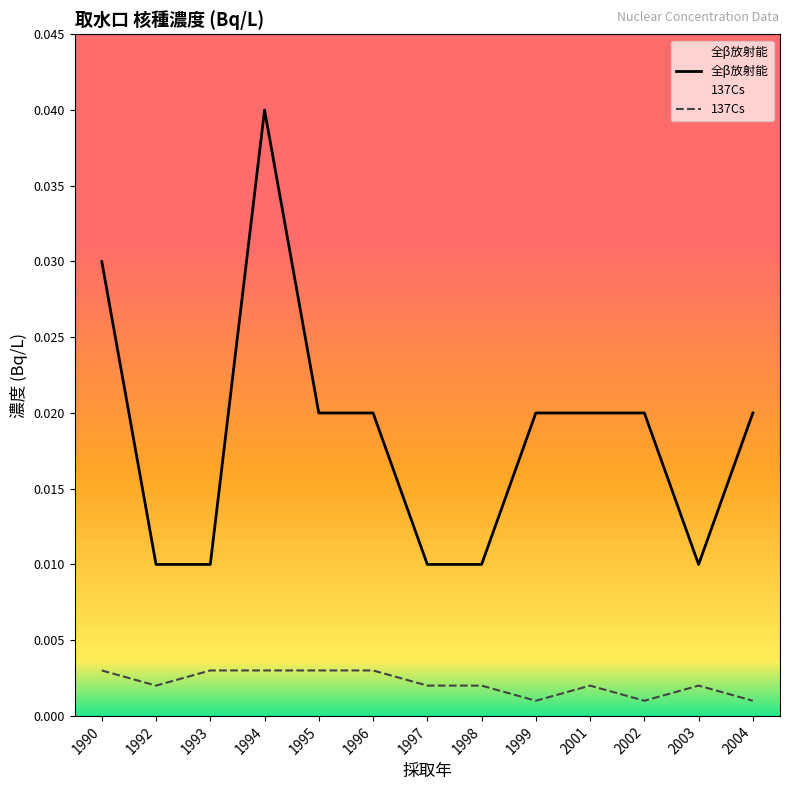

Reading right to left, extract all data points from this chart.

全β放射能: 0.0	0.0	0.0	0.0	0.0	0.0	0.0	0.0	0.0	0.0	0.0	0.0	0.0
137Cs: 0.0	0.0	0.0	0.0	0.0	0.0	0.0	0.0	0.0	0.0	0.0	0.0	0.0